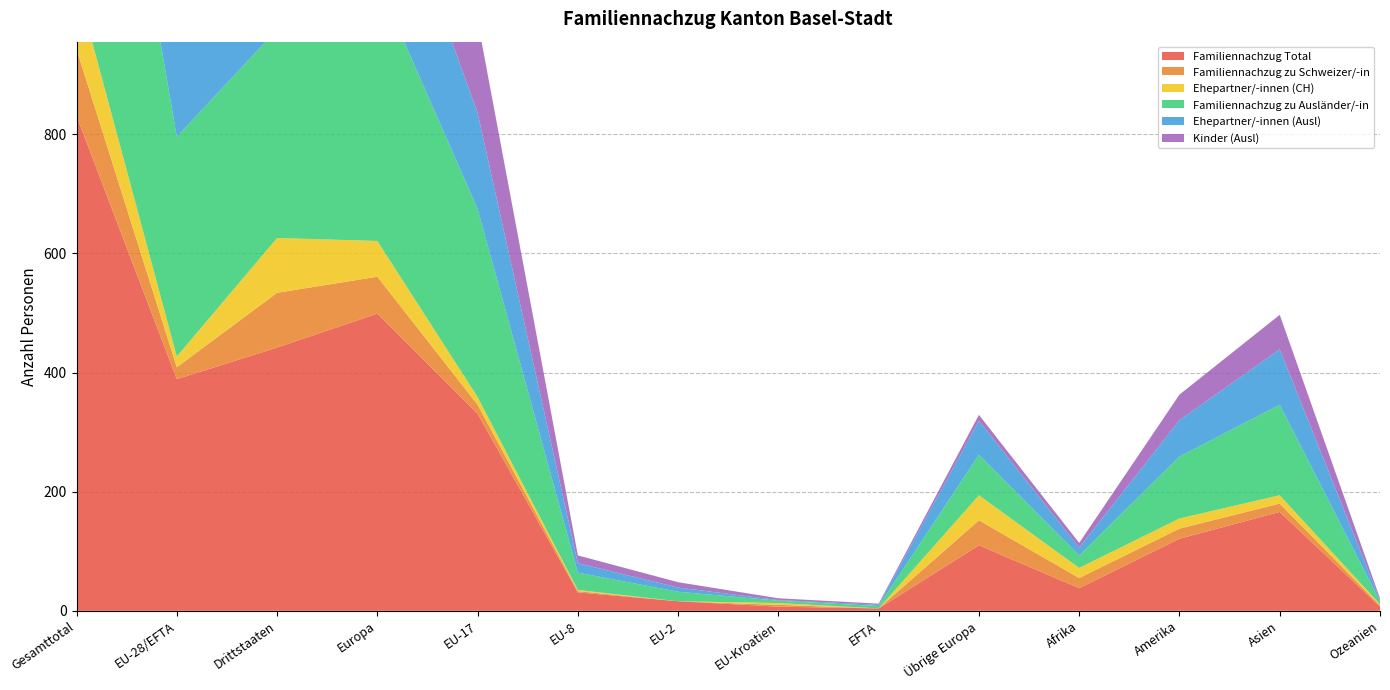

Reading right to left, what are all the values shown in this chart?

Familiennachzug Total: Ozeanien=7	Asien=166	Amerika=121	Afrika=38	Übrige Europa=110	EFTA=4	EU-Kroatien=7	EU-2=16	EU-8=31	EU-17=331	Europa=499	Drittstaaten=442	EU-28/EFTA=389	Gesamttotal=831
Familiennachzug zu Schweizer/-in: Ozeanien=2	Asien=14	Amerika=17	Afrika=17	Übrige Europa=42	EFTA=0	EU-Kroatien=3	EU-2=0	EU-8=2	EU-17=15	Europa=62	Drittstaaten=92	EU-28/EFTA=20	Gesamttotal=112
Ehepartner/-innen (CH): Ozeanien=2	Asien=14	Amerika=17	Afrika=17	Übrige Europa=42	EFTA=0	EU-Kroatien=3	EU-2=0	EU-8=2	EU-17=13	Europa=60	Drittstaaten=92	EU-28/EFTA=18	Gesamttotal=110
Familiennachzug zu Ausländer/-in: Ozeanien=5	Asien=152	Amerika=104	Afrika=21	Übrige Europa=68	EFTA=4	EU-Kroatien=4	EU-2=16	EU-8=29	EU-17=316	Europa=437	Drittstaaten=350	EU-28/EFTA=369	Gesamttotal=719
Ehepartner/-innen (Ausl): Ozeanien=2	Asien=93	Amerika=61	Afrika=13	Übrige Europa=57	EFTA=2	EU-Kroatien=1	EU-2=7	EU-8=16	EU-17=161	Europa=244	Drittstaaten=226	EU-28/EFTA=187	Gesamttotal=413
Kinder (Ausl): Ozeanien=3	Asien=58	Amerika=43	Afrika=8	Übrige Europa=10	EFTA=2	EU-Kroatien=3	EU-2=9	EU-8=13	EU-17=155	Europa=192	Drittstaaten=122	EU-28/EFTA=182	Gesamttotal=304